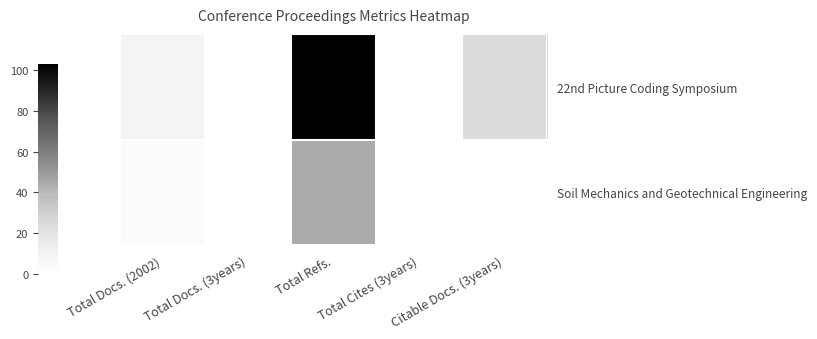

Which label corresponds to the largest value in the chart?

Total Refs.